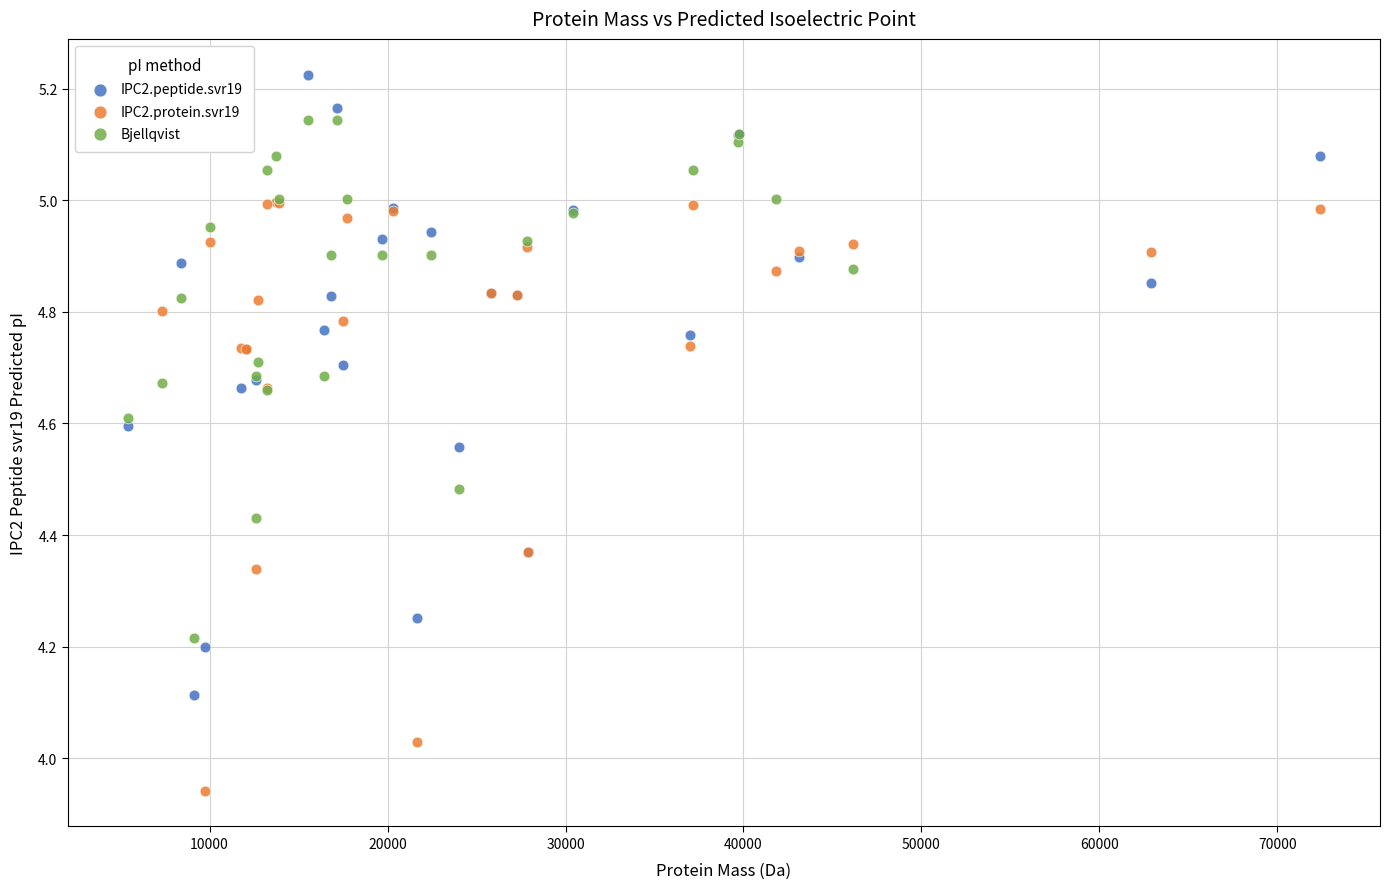

Which series contains the highest Y value?

IPC2.peptide.svr19